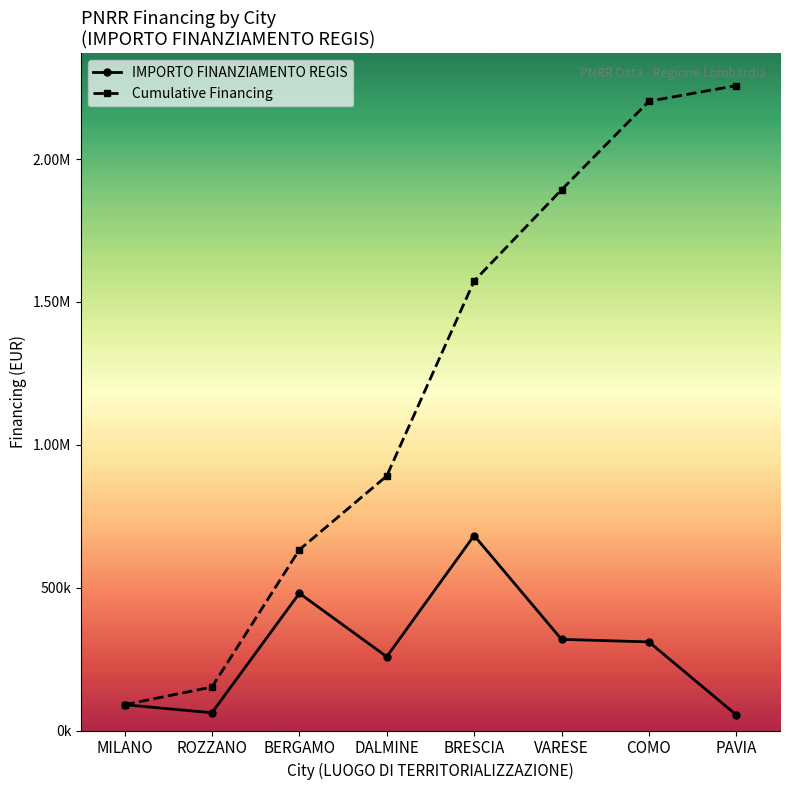

In IMPORTO FINANZIAMENTO REGIS, how many points are lower than both neighbors (excluding endpoints)?

2